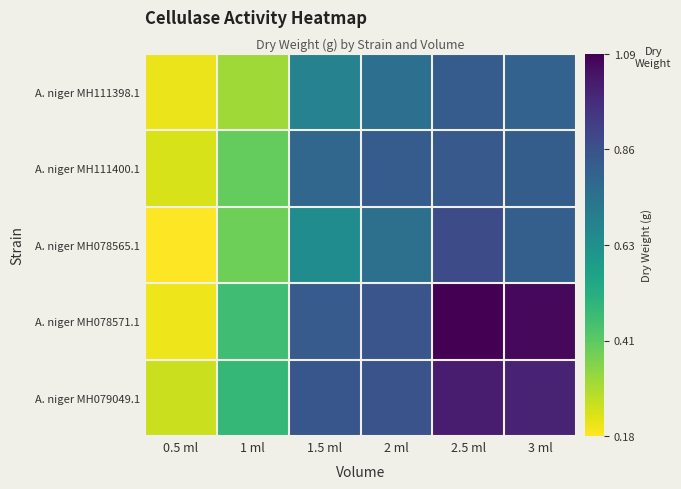

Reading left to right, transcribe all the data shown in this chart.

A. niger MH111398.1: 0.5 ml=0.2	1 ml=0.3	1.5 ml=0.7	2 ml=0.8	2.5 ml=0.8	3 ml=0.8
A. niger MH111400.1: 0.5 ml=0.2	1 ml=0.4	1.5 ml=0.8	2 ml=0.8	2.5 ml=0.8	3 ml=0.8
A. niger MH078565.1: 0.5 ml=0.2	1 ml=0.4	1.5 ml=0.6	2 ml=0.8	2.5 ml=0.9	3 ml=0.8
A. niger MH078571.1: 0.5 ml=0.2	1 ml=0.5	1.5 ml=0.8	2 ml=0.8	2.5 ml=1.1	3 ml=1.1
A. niger MH079049.1: 0.5 ml=0.3	1 ml=0.5	1.5 ml=0.8	2 ml=0.9	2.5 ml=1.0	3 ml=1.0